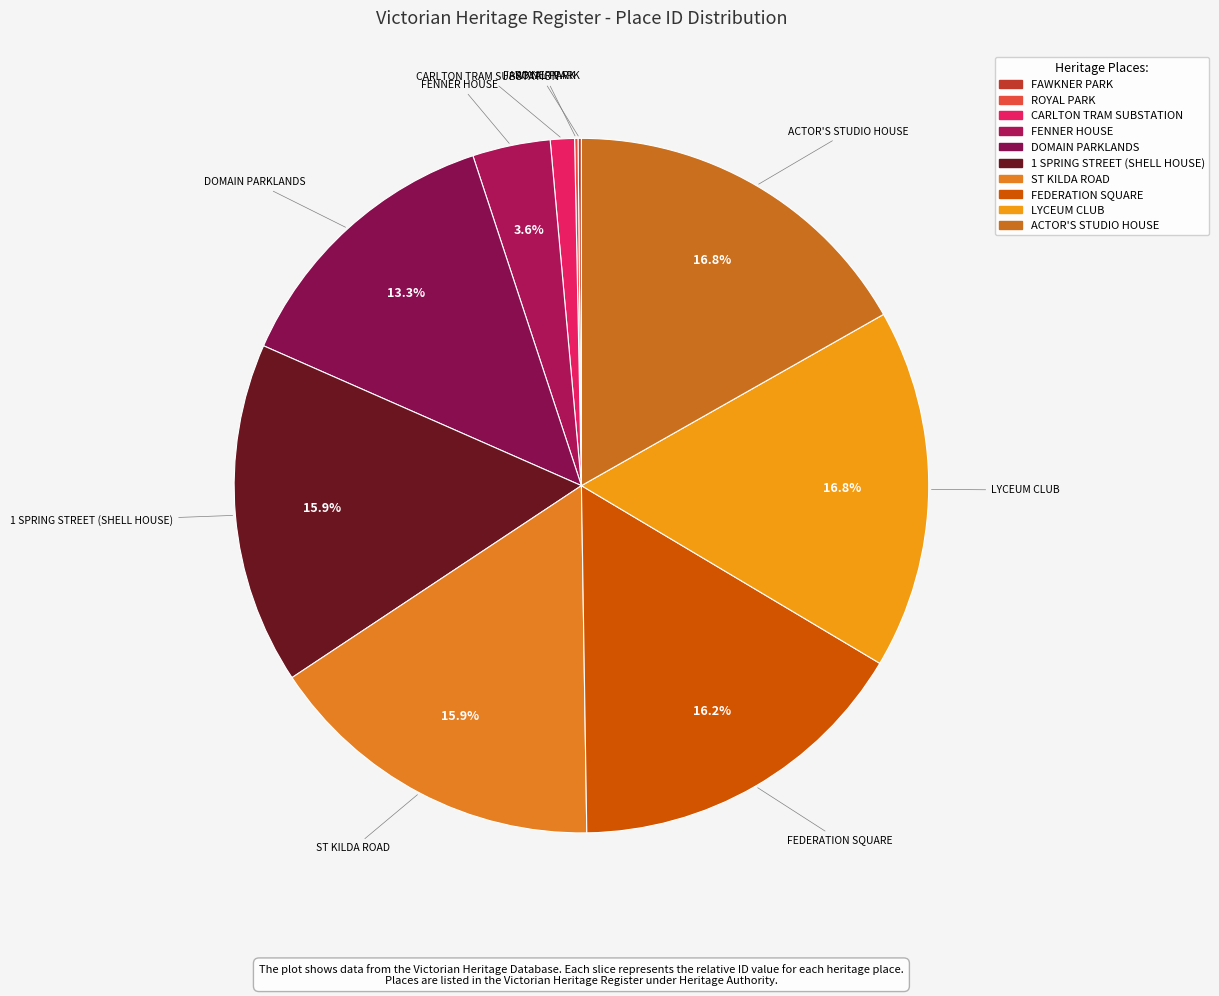

How much of the chart is everything except 1 SPRING STREET (SHELL HOUSE)?

84.1%